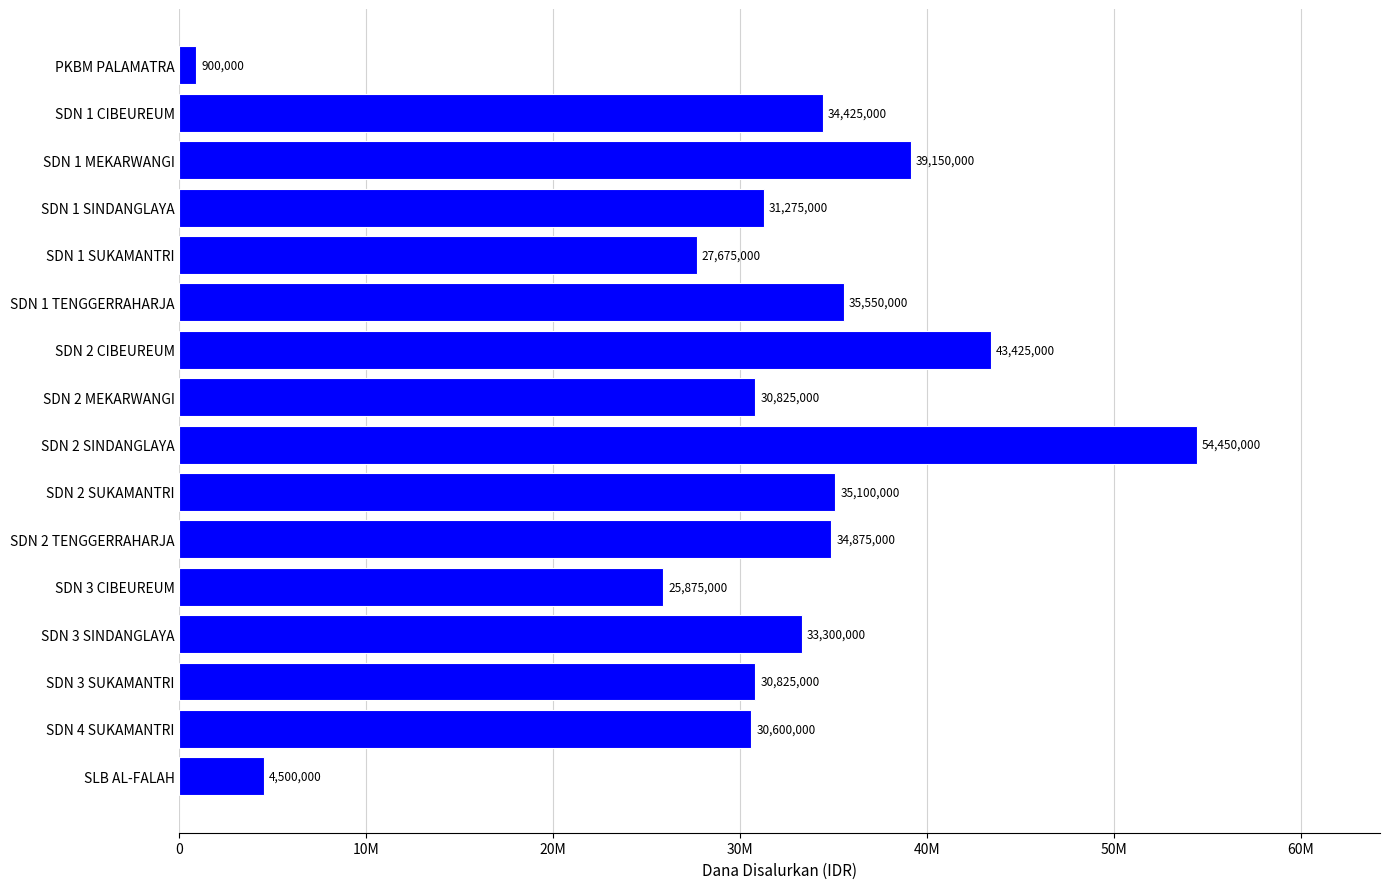

What is the difference between the second highest and minimum values?

42525000